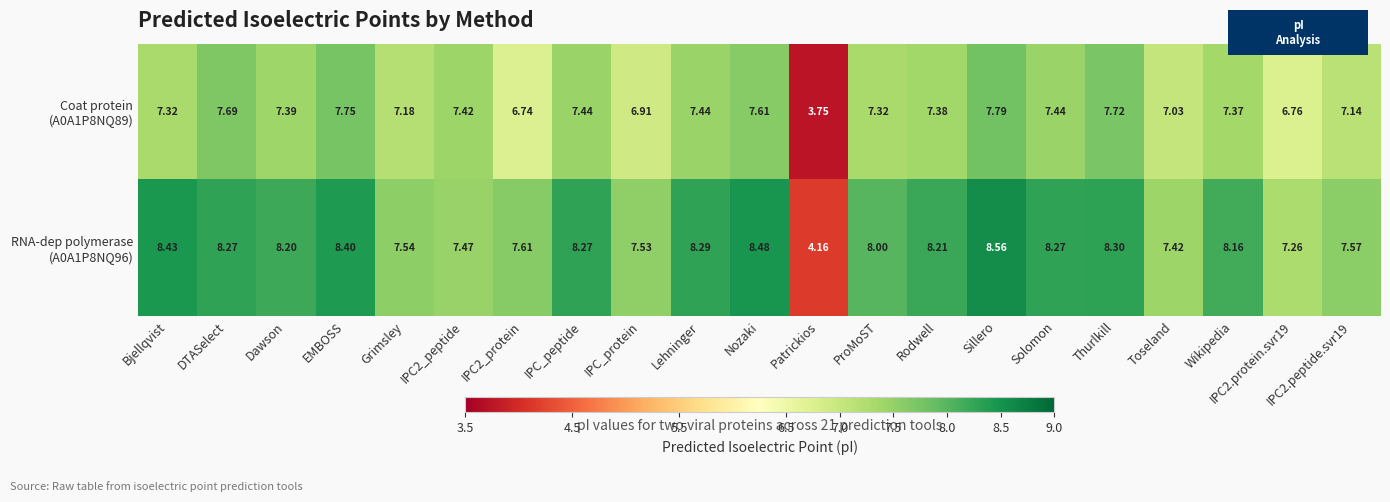

At which category is the sum across all series the highest?

Sillero